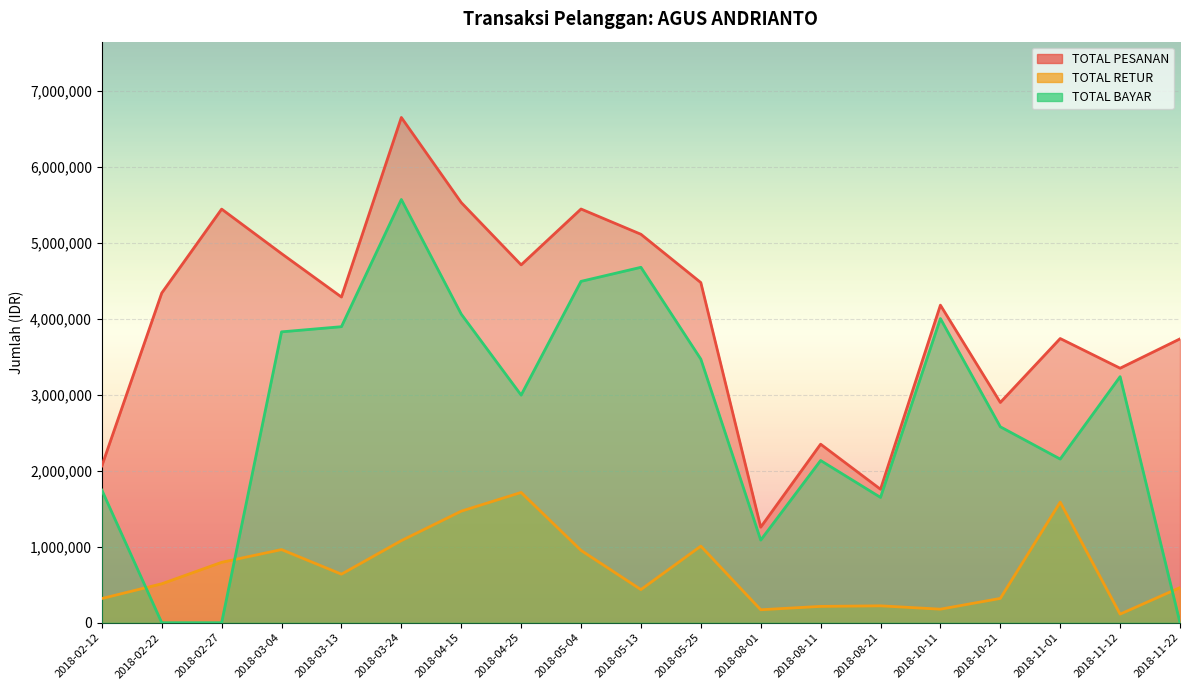

At 2018-08-21, list the series in order from largest to smallest.

TOTAL PESANAN, TOTAL BAYAR, TOTAL RETUR